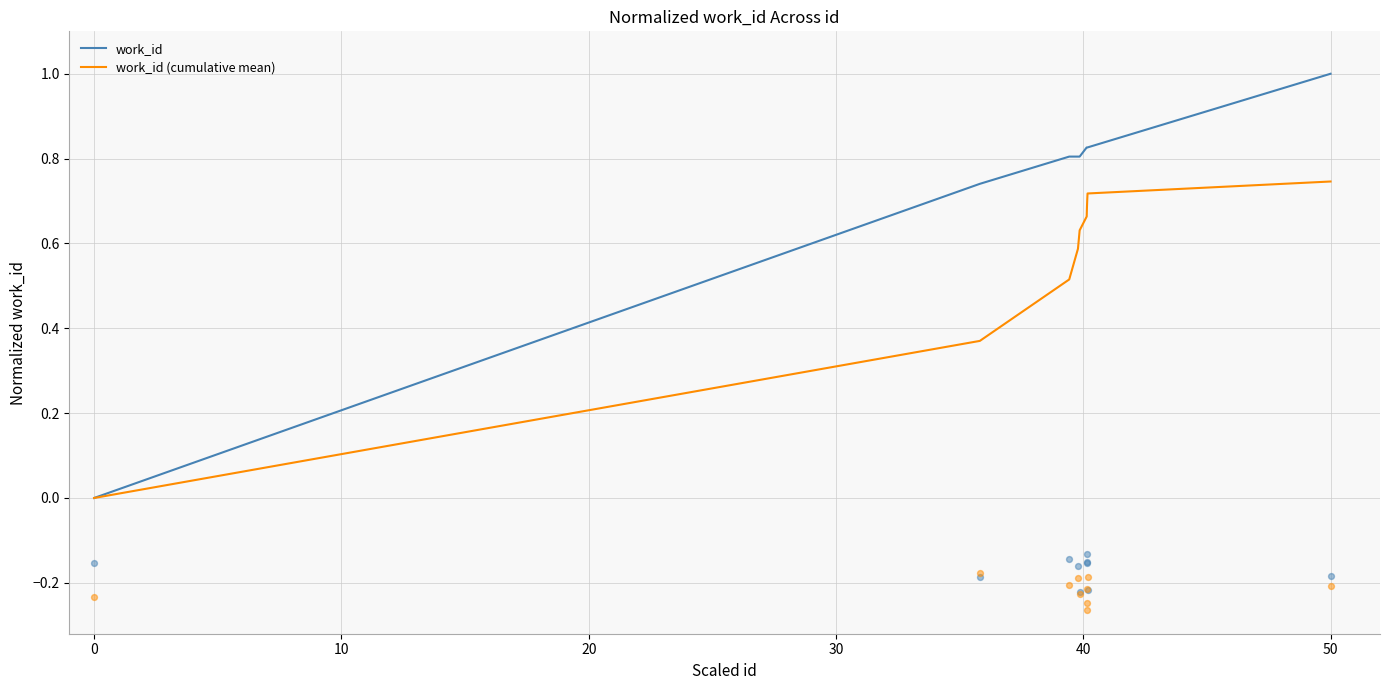

True or false: work_id has a value of 1.0 at 50.

True